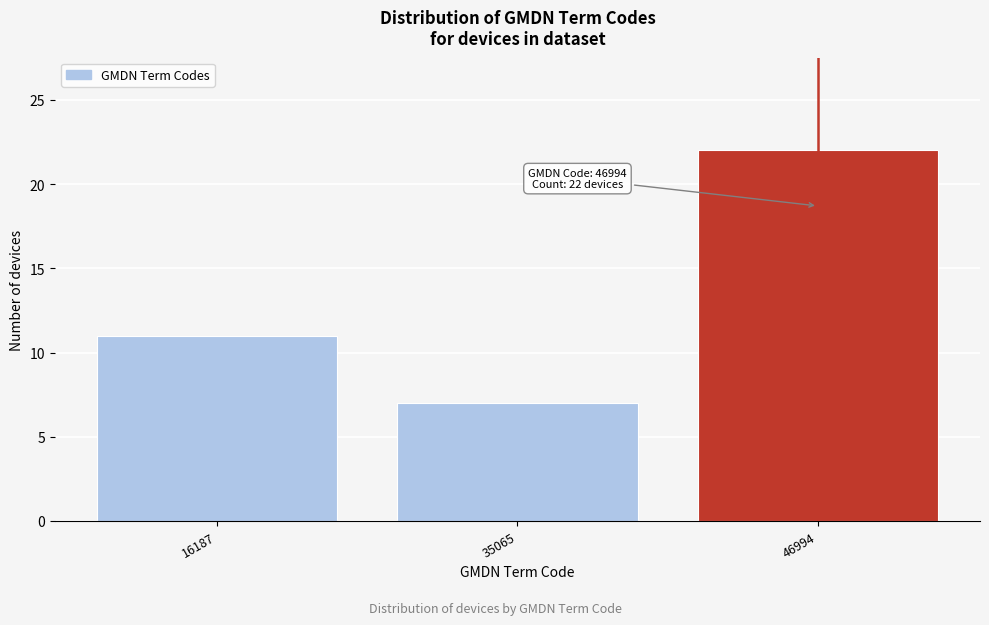

Reading left to right, list all the values displayed in this chart.

16187=11	35065=7	46994=22